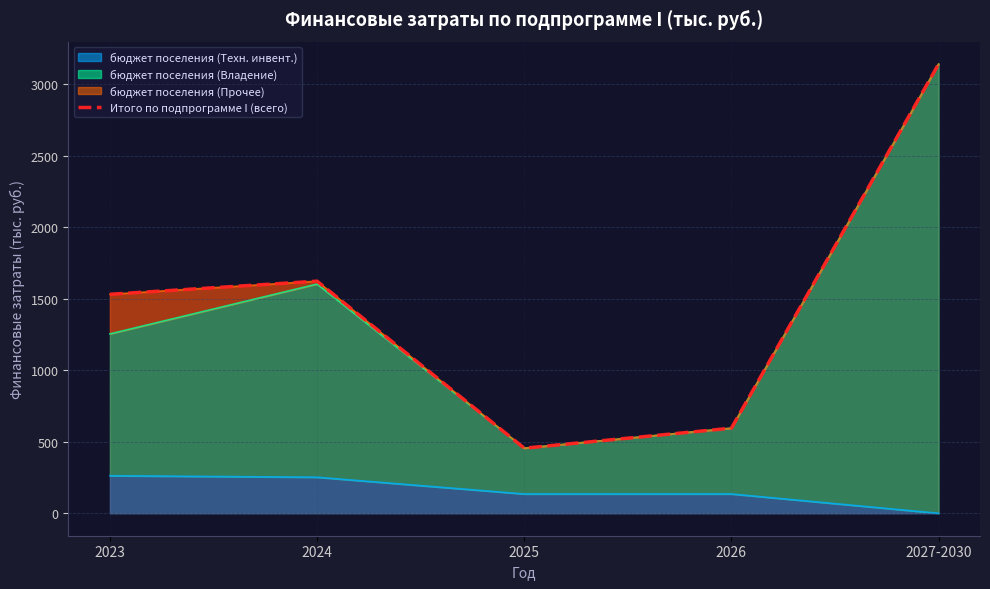

How many categories are shown in the chart?

5